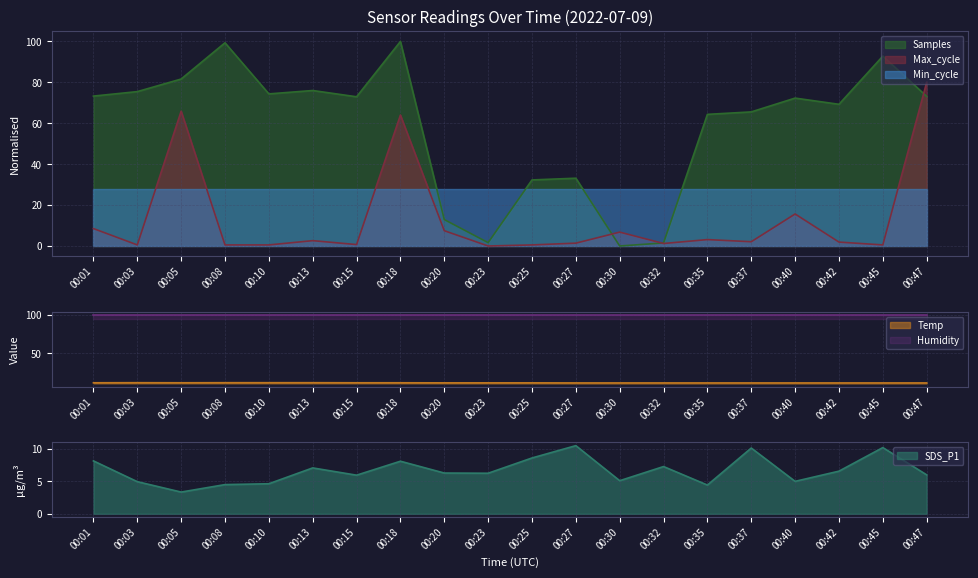

How many positive values does the Max_cycle series have?

19